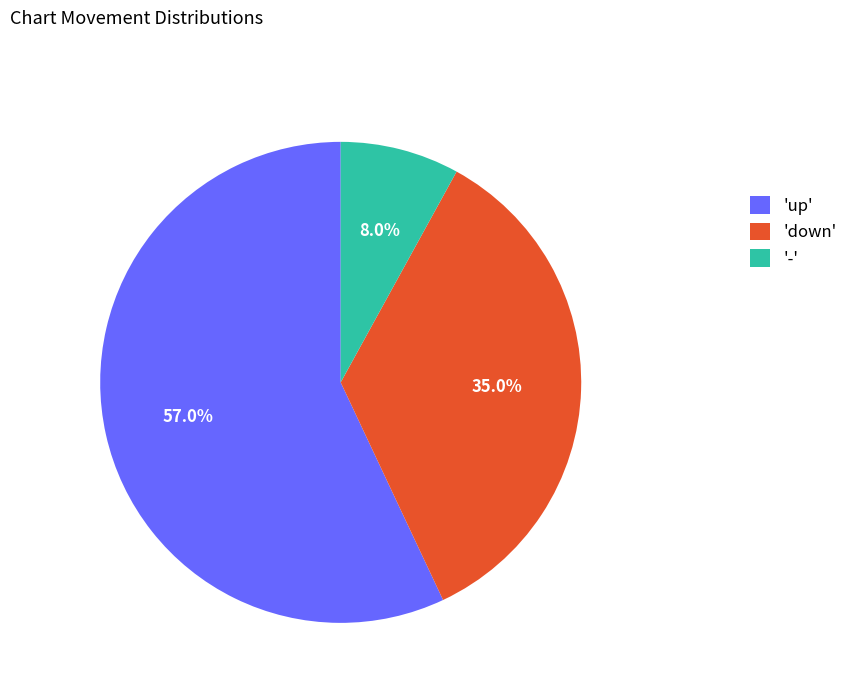

Does 'up' represent more than half of the total?

Yes